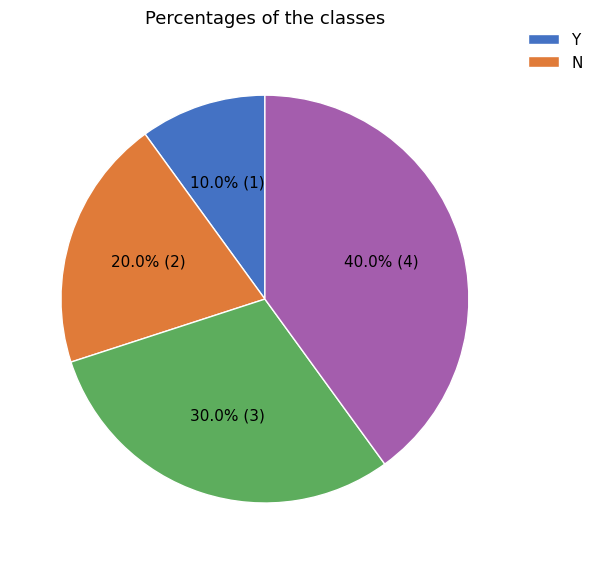

Does any single category account for the majority?

No